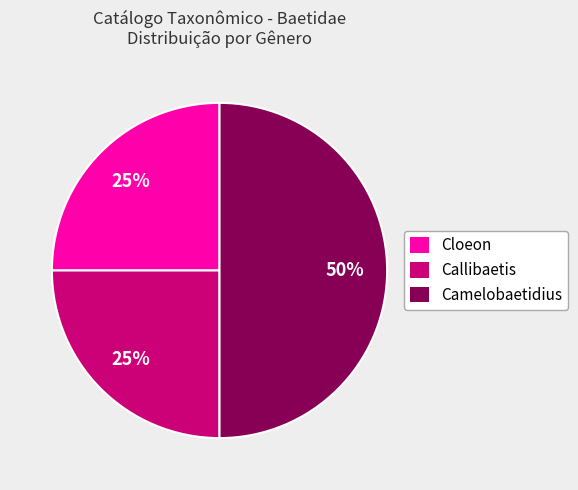

To the nearest percent, what is the difference between the largest and smallest slice percentages?

25%